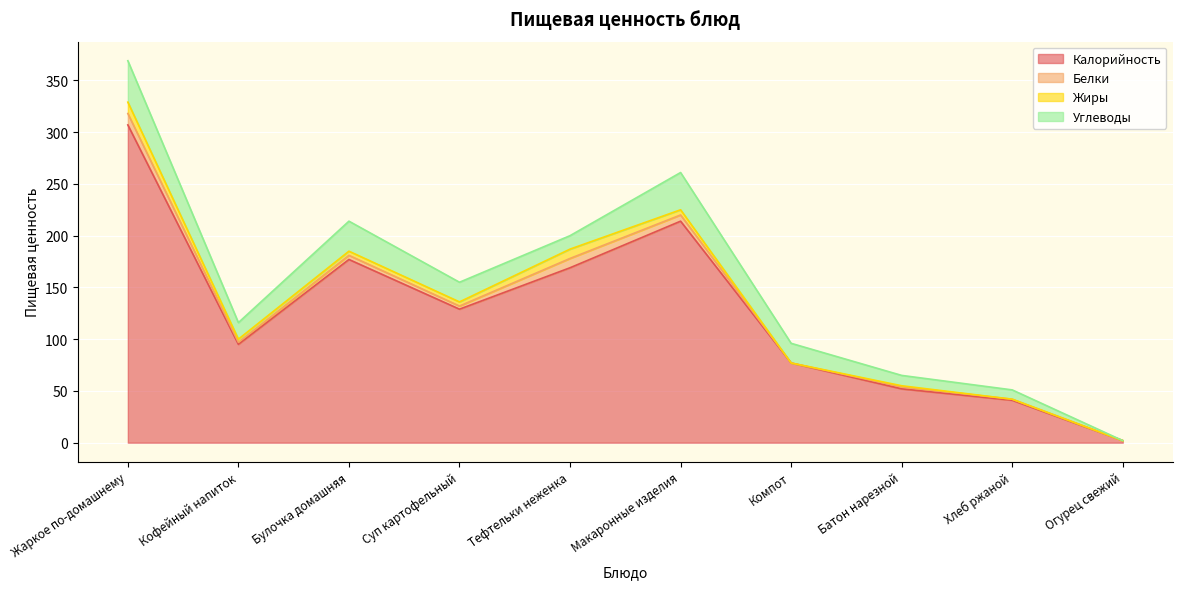

True or false: Калорийность and Белки cross at least once.

False